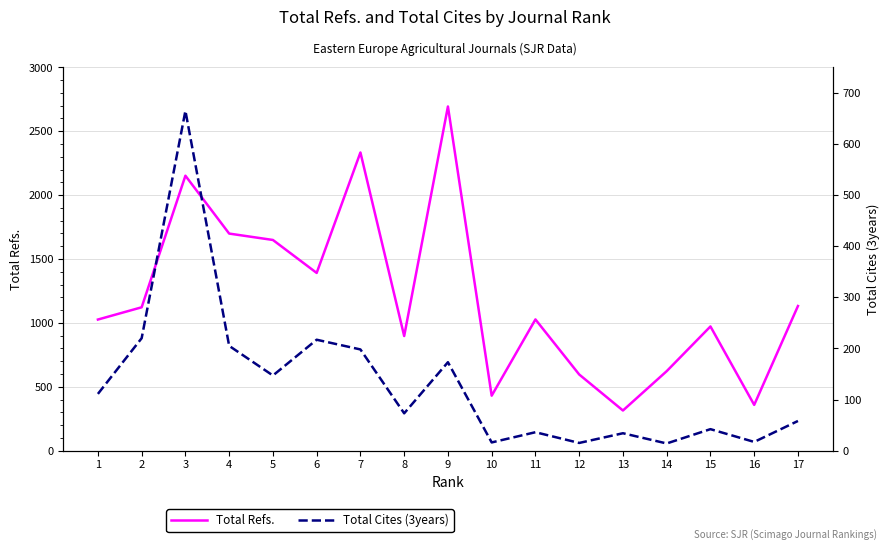

Reading right to left, list all the values displayed in this chart.

Total Refs.: 1132	358	972	622	314	596	1027	430	2694	897	2334	1391	1649	1699	2152	1122	1026
Total Cites (3years): 58	17	42	14	34	15	36	16	173	73	198	217	147	205	665	220	111